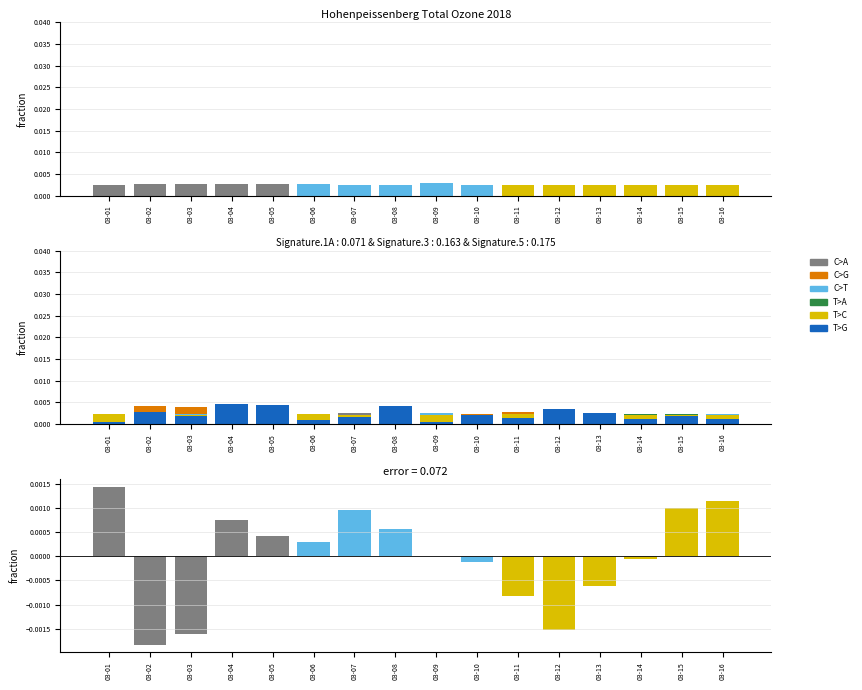

How many bars are there in each group?

6